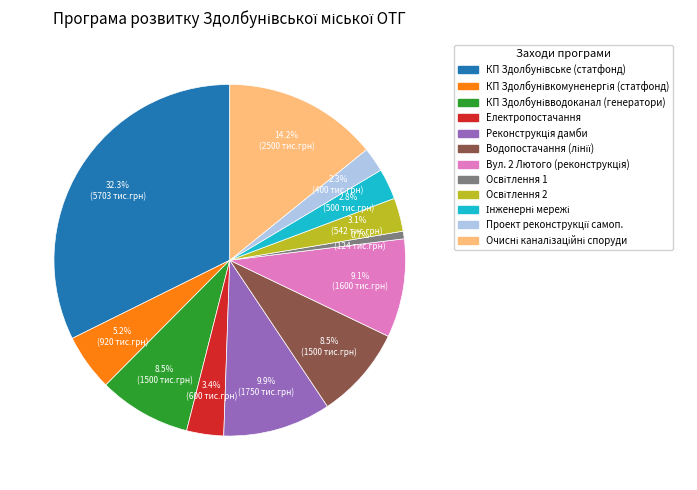

Is there any slice that represents more than half of the pie?

No